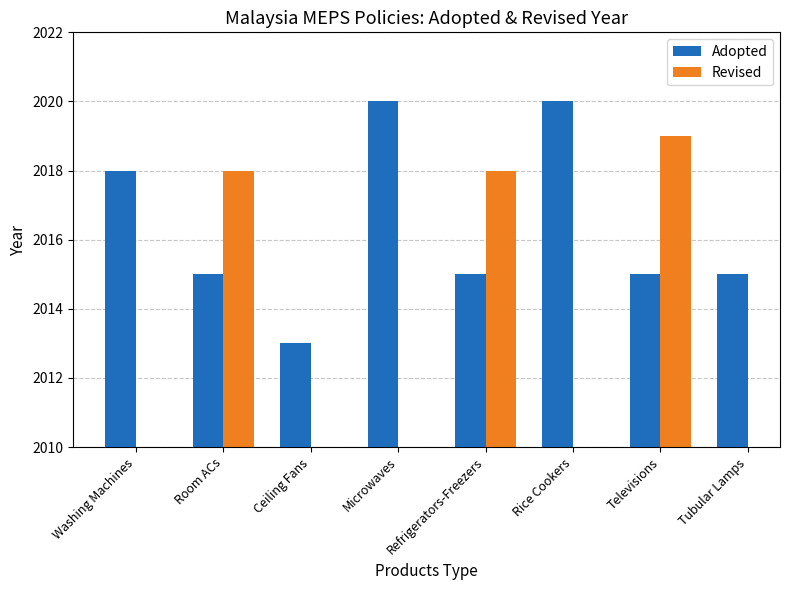

What is the difference between the second highest and second lowest values in the Revised series?

1.0